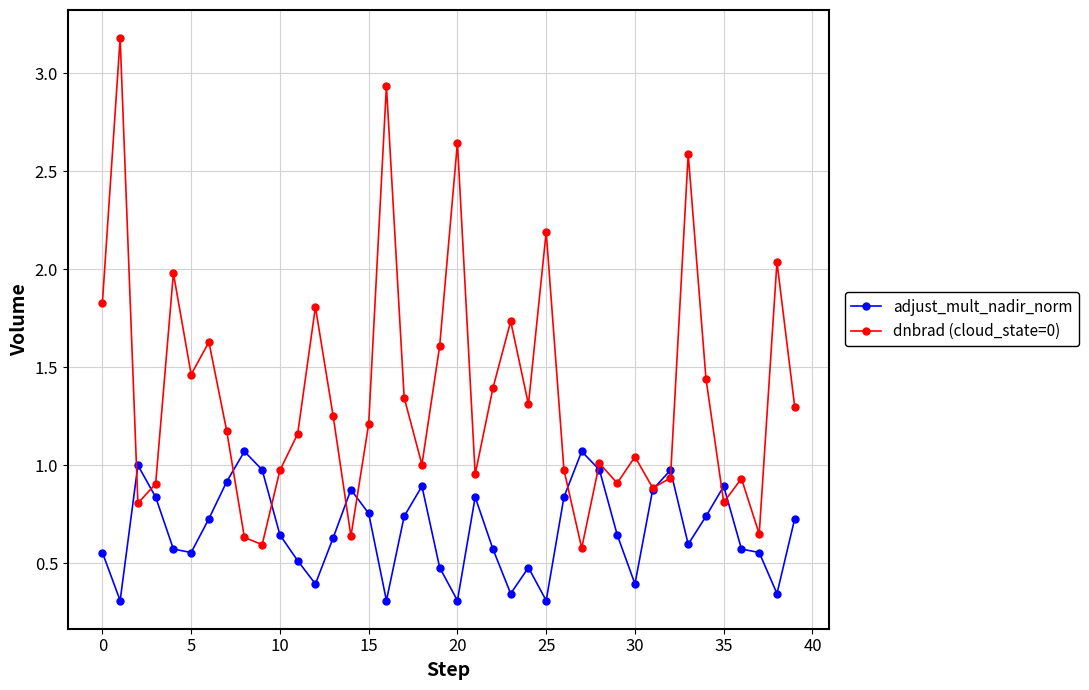

How many interior local valleys does the dnbrad (cloud_state=0) series have?

12